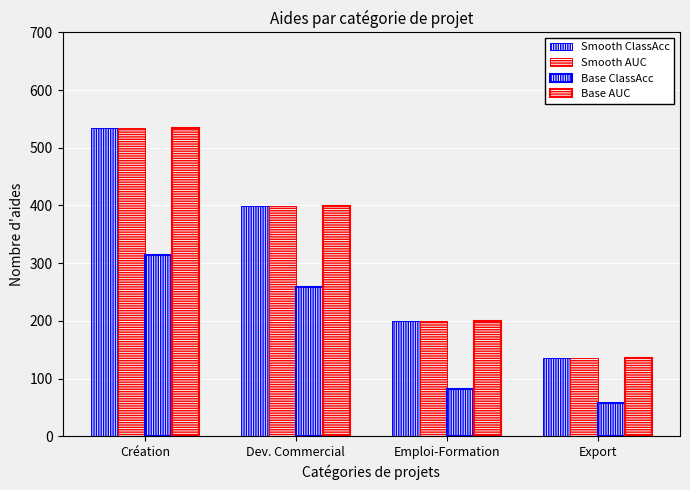

What is the sum of all Smooth ClassAcc values?

1269